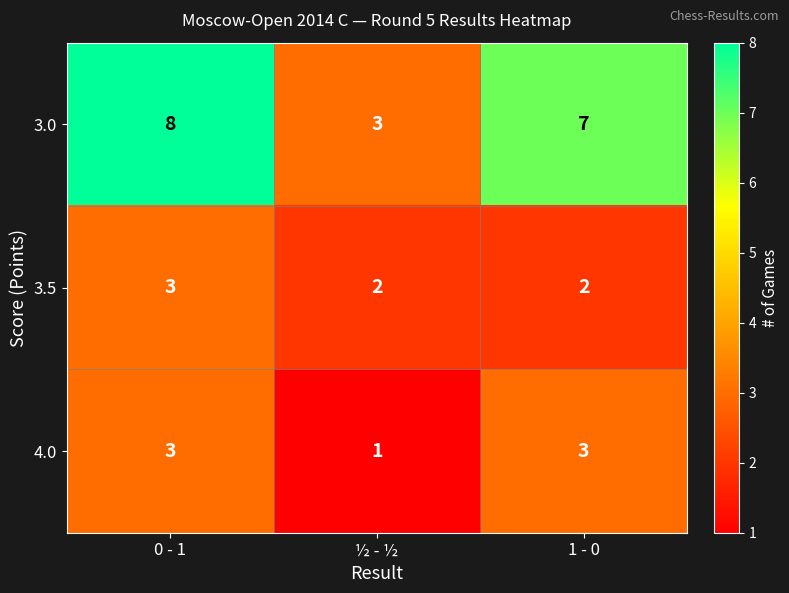

Is the value of 3.5 at 0 - 1 greater than the value of 3.0 at 0 - 1?

No